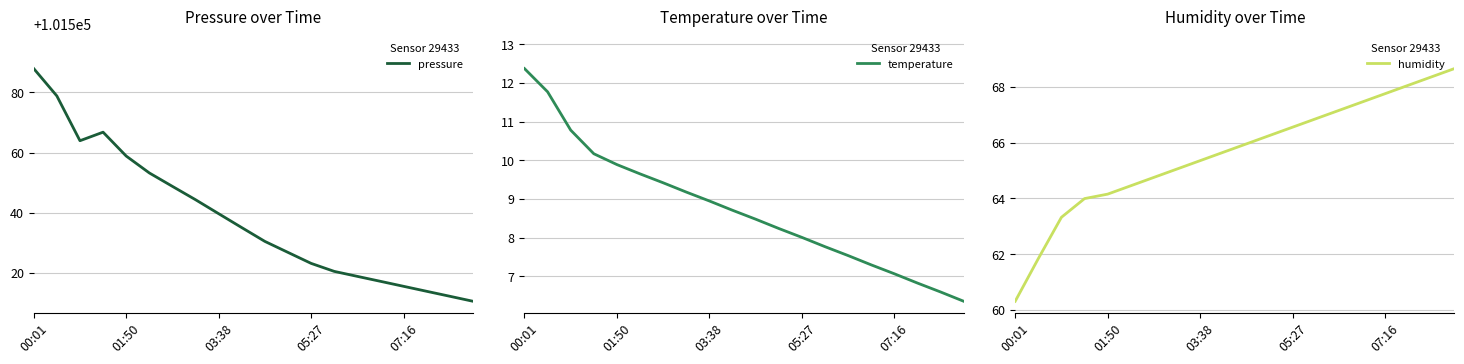

What is the minimum value for pressure?

101510.5